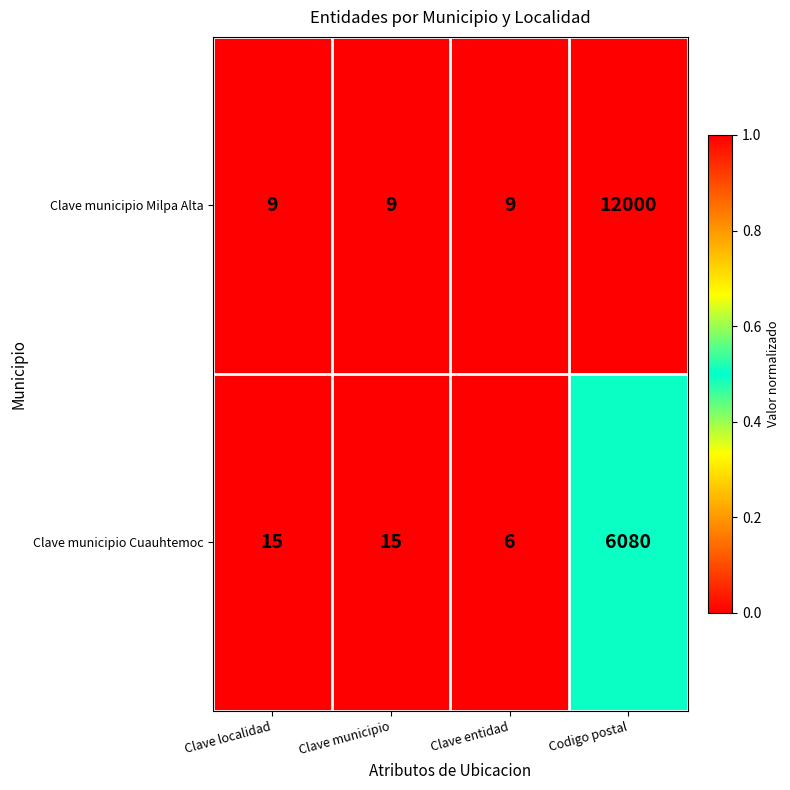

Which series changed the most between Clave municipio and Codigo postal?

Clave municipio Milpa Alta